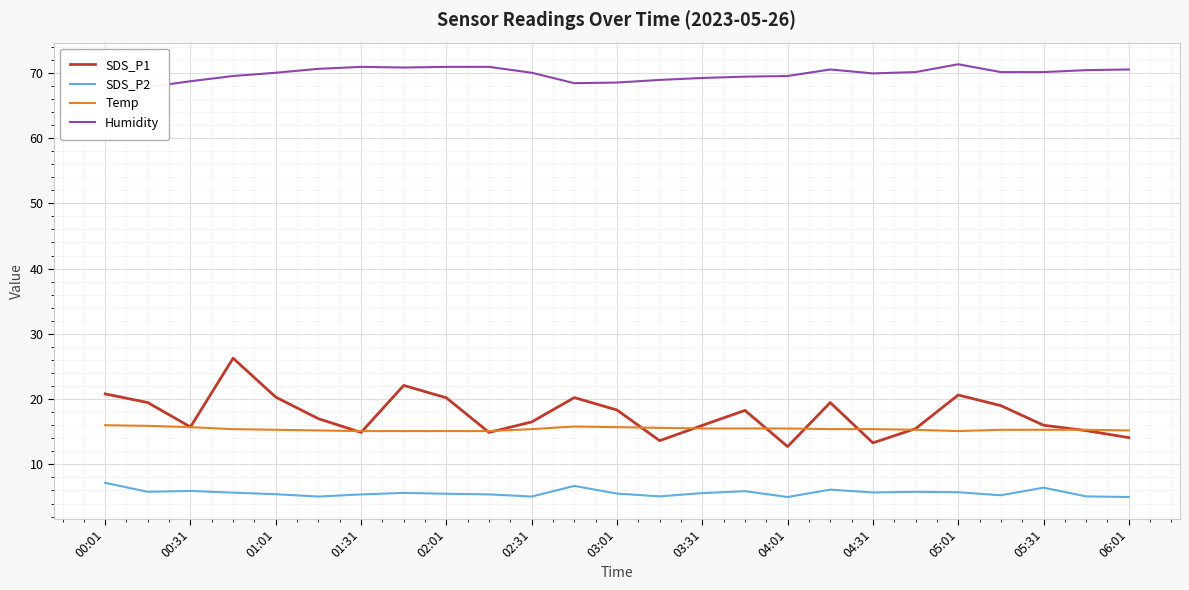

The Temp series shows 22.4 at 05:31. True or false?

False